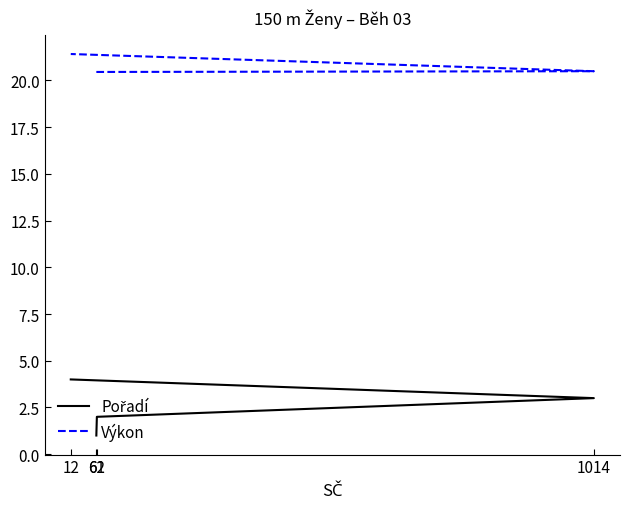

List the series in order of their overall mean, lowest first.

Pořadí, Výkon